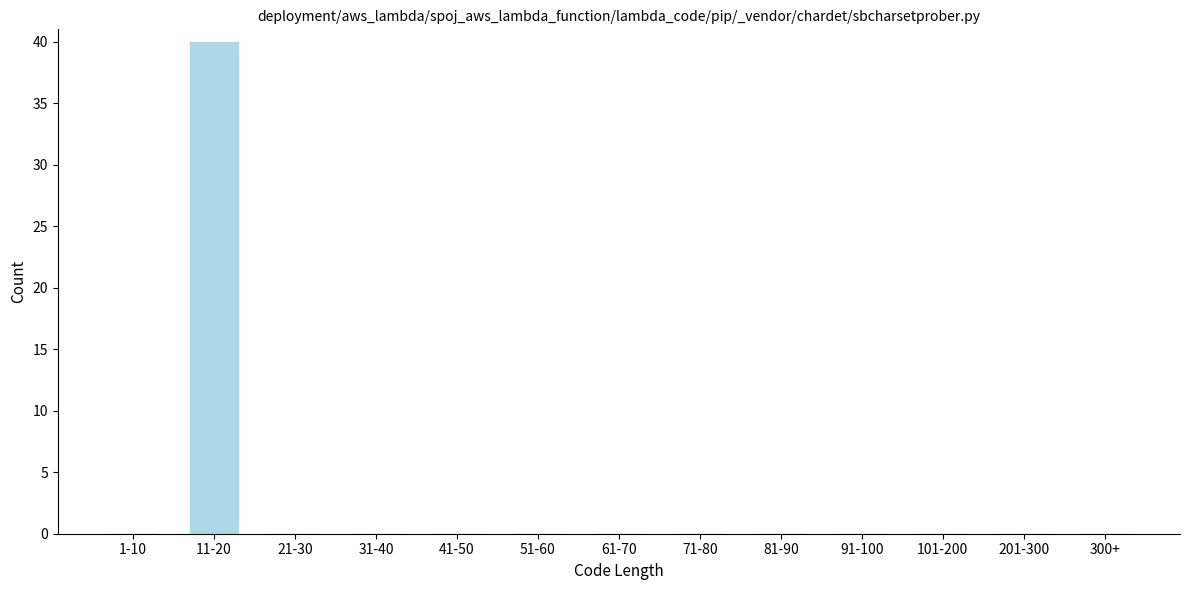

Reading left to right, list all the values displayed in this chart.

1-10=0	11-20=40	21-30=0	31-40=0	41-50=0	51-60=0	61-70=0	71-80=0	81-90=0	91-100=0	101-200=0	201-300=0	300+=0